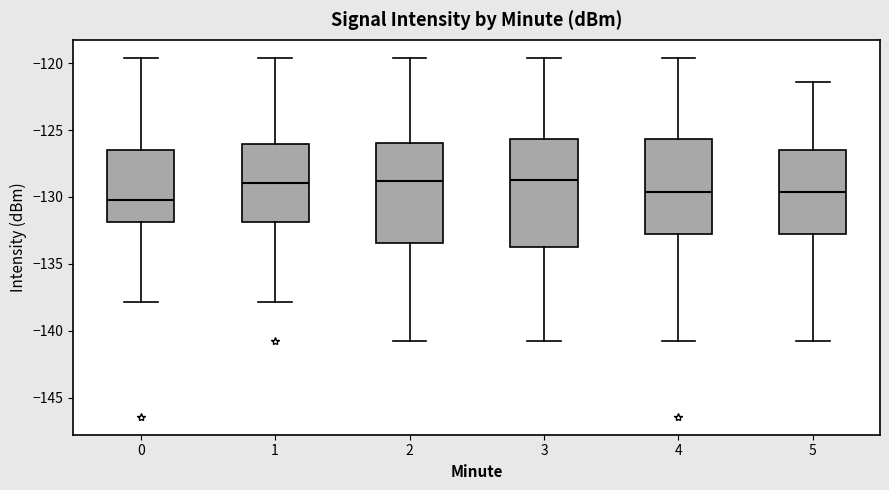

Which box has the lowest median line?

0